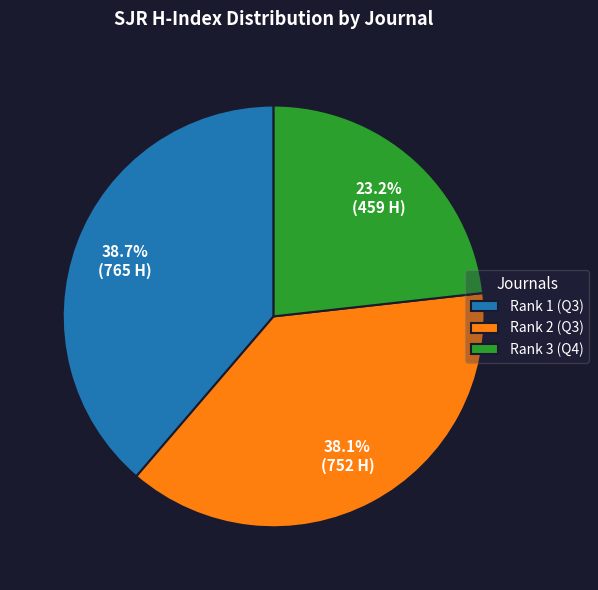

Which slice is the largest?

Rank 1 (Q3)